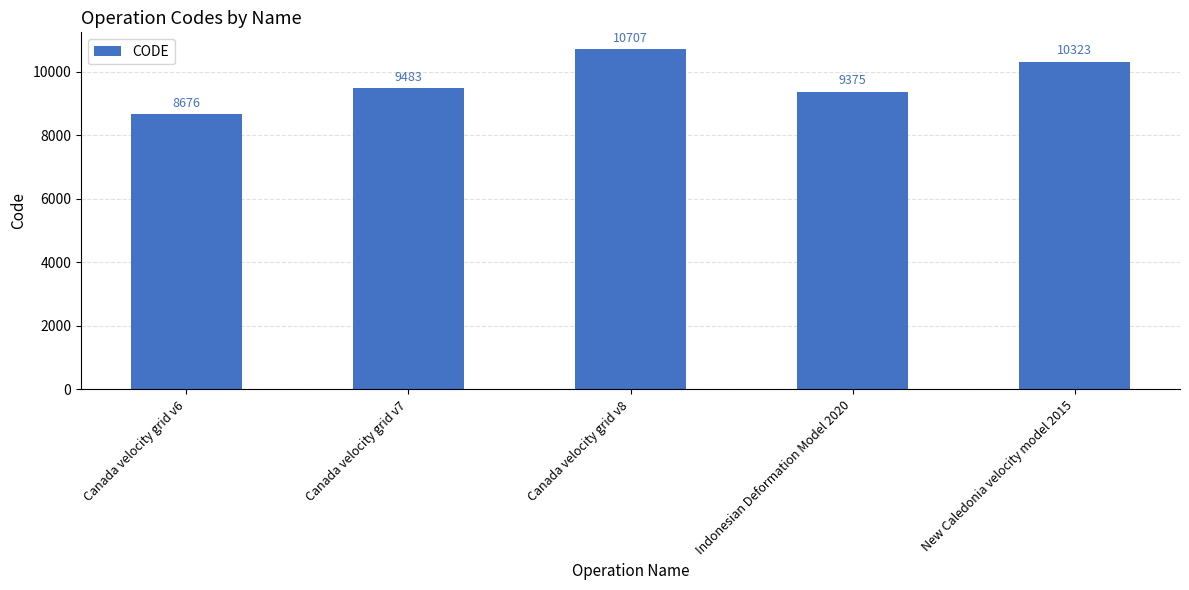

Does the chart contain any negative values?

No